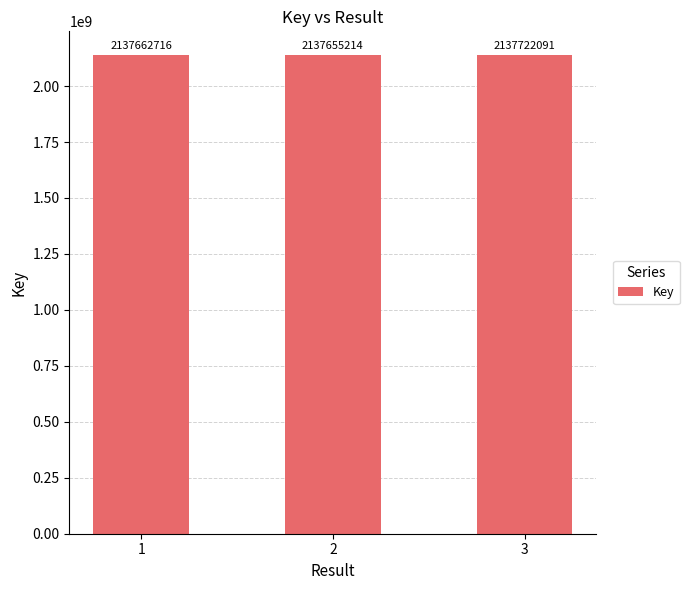

What is the change in value from 1 to 2?

-7502